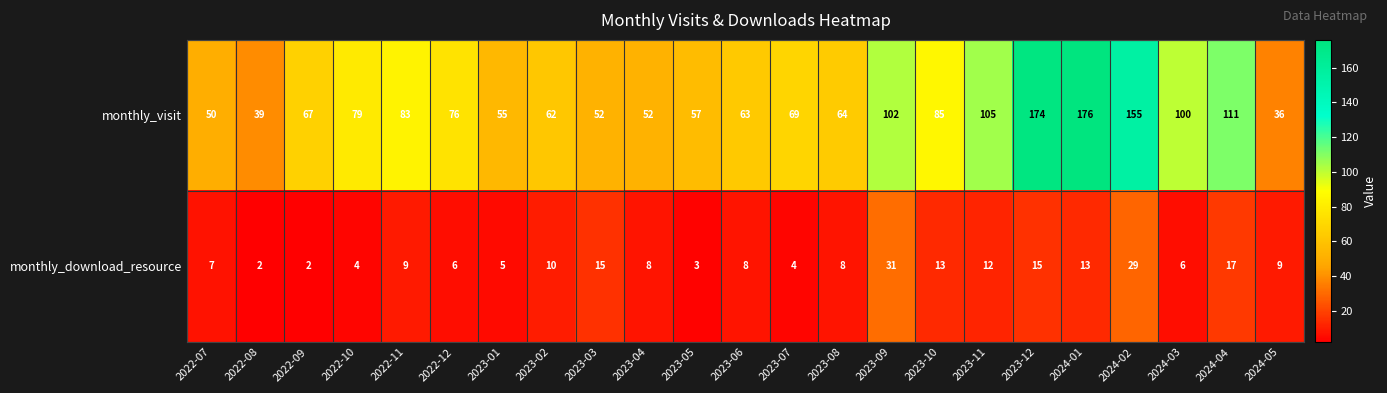

The value of monthly_visit at 2024-05 is 36. True or false?

True